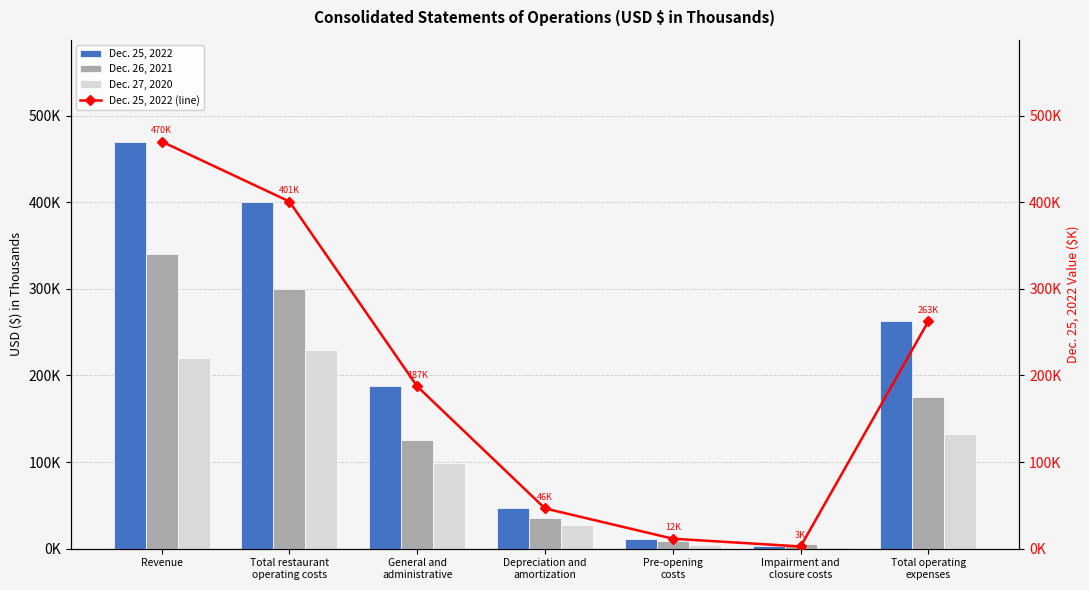

What is the total value across all series at Impairment and
closure costs?

11455